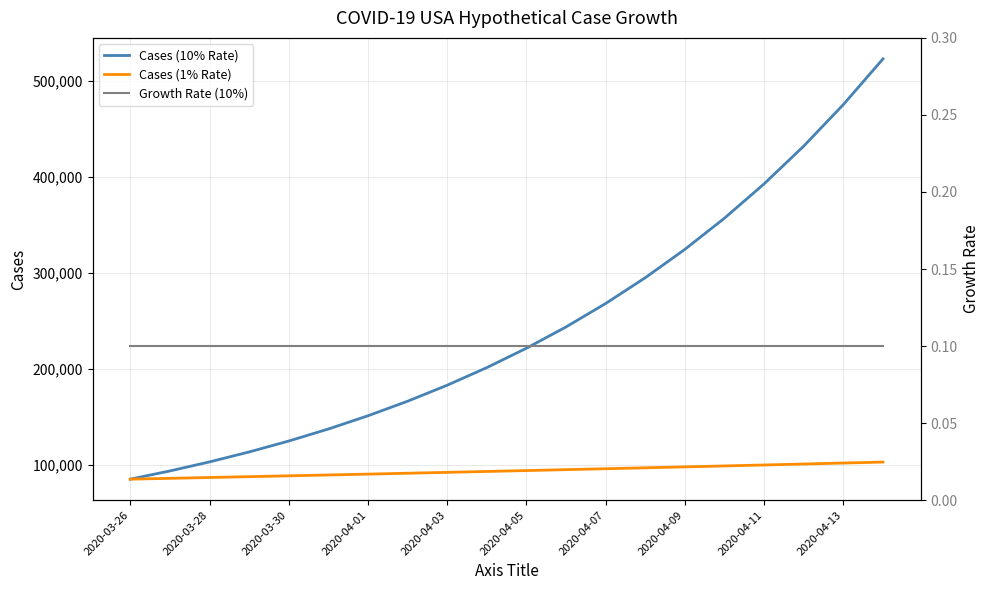

What is the maximum value for Cases (10% Rate)?

522512.7